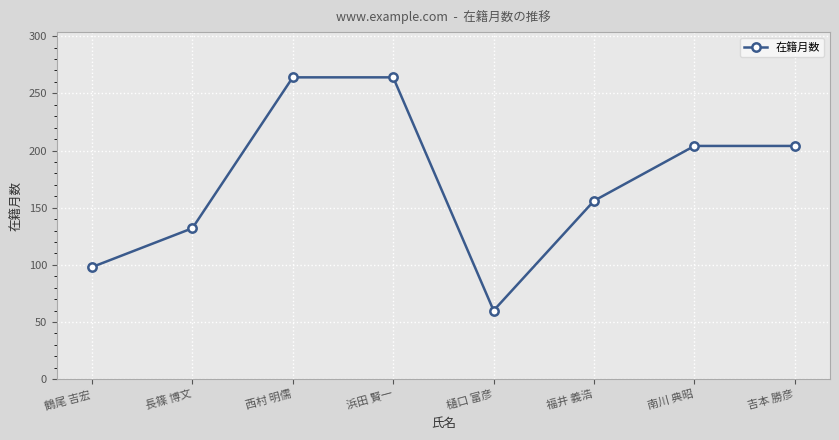

What is the average value?

173